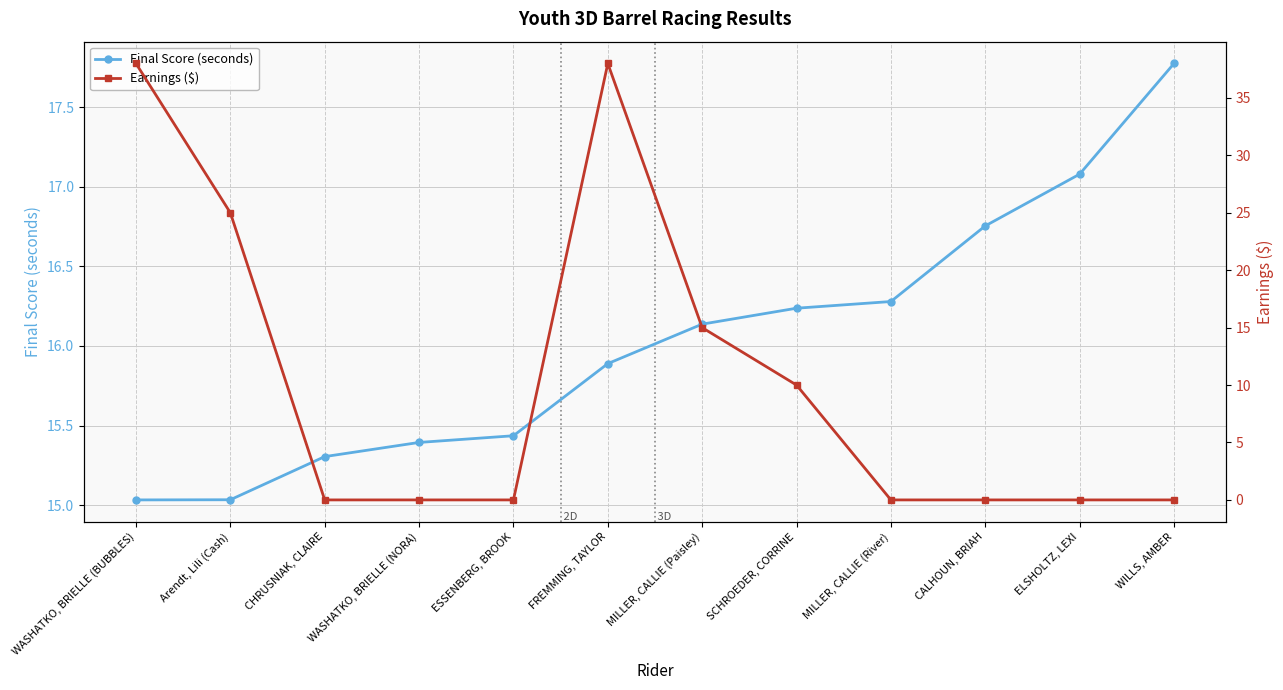

Is it true that Earnings ($) equals 38.0 at FREMMING, TAYLOR?

True